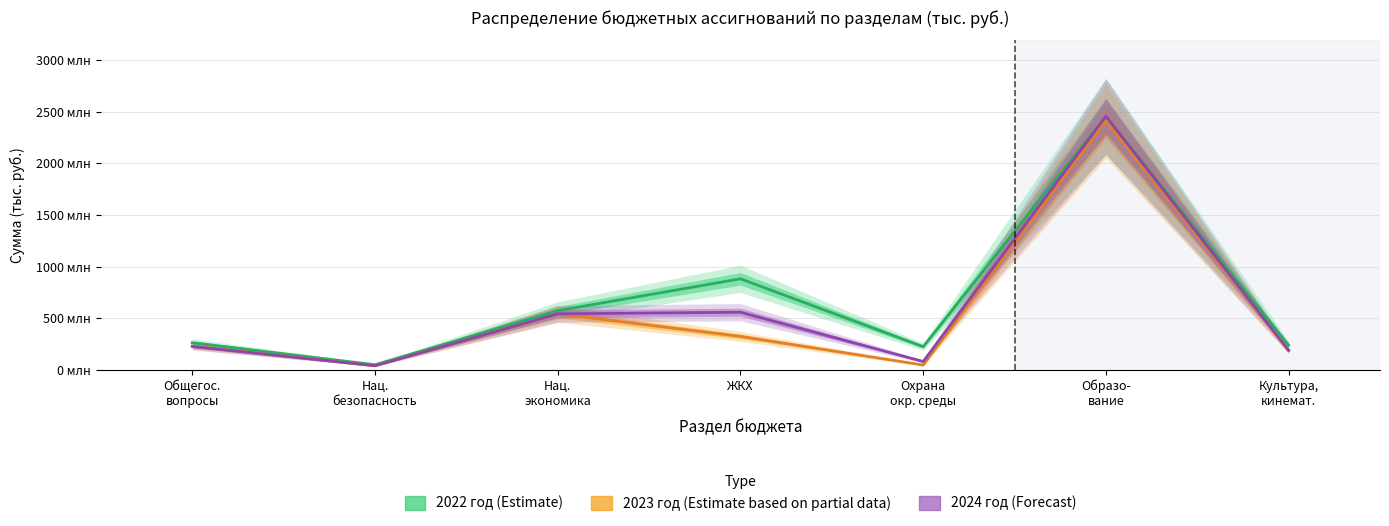

At which category does the chart reach its minimum across all series?

Нац.
безопасность